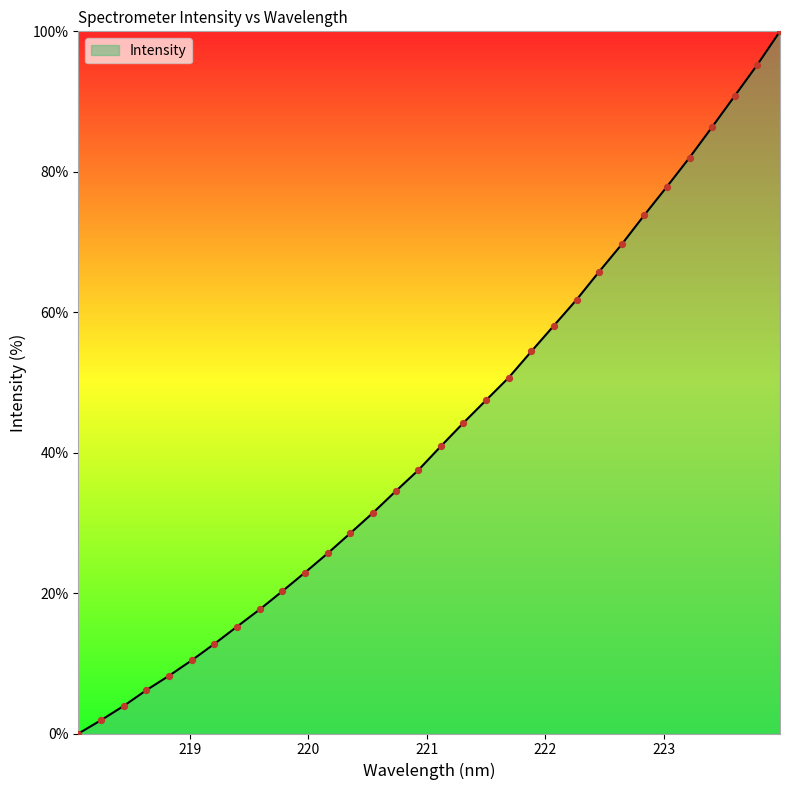

What is the difference between the maximum and minimum values?

100.0